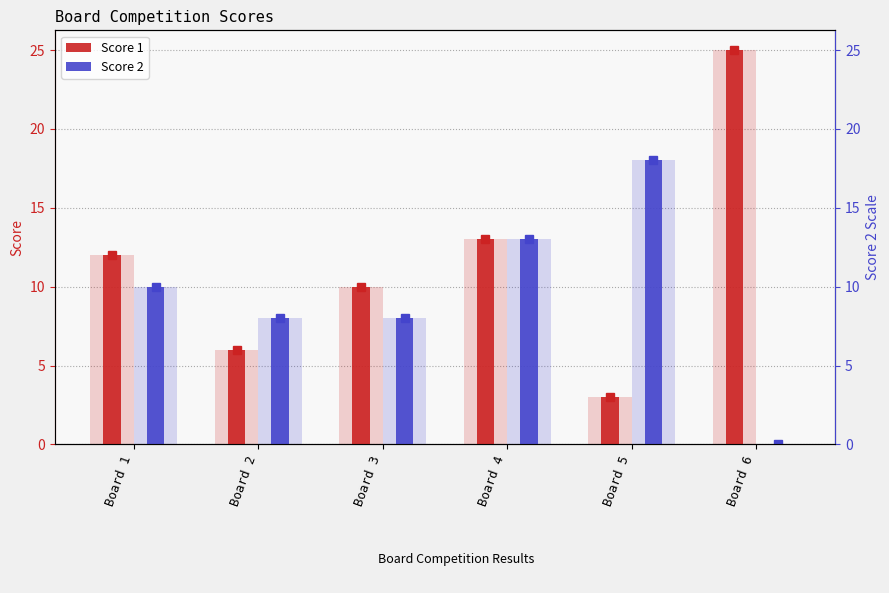

Which category has the lowest value across all series?

Board 6